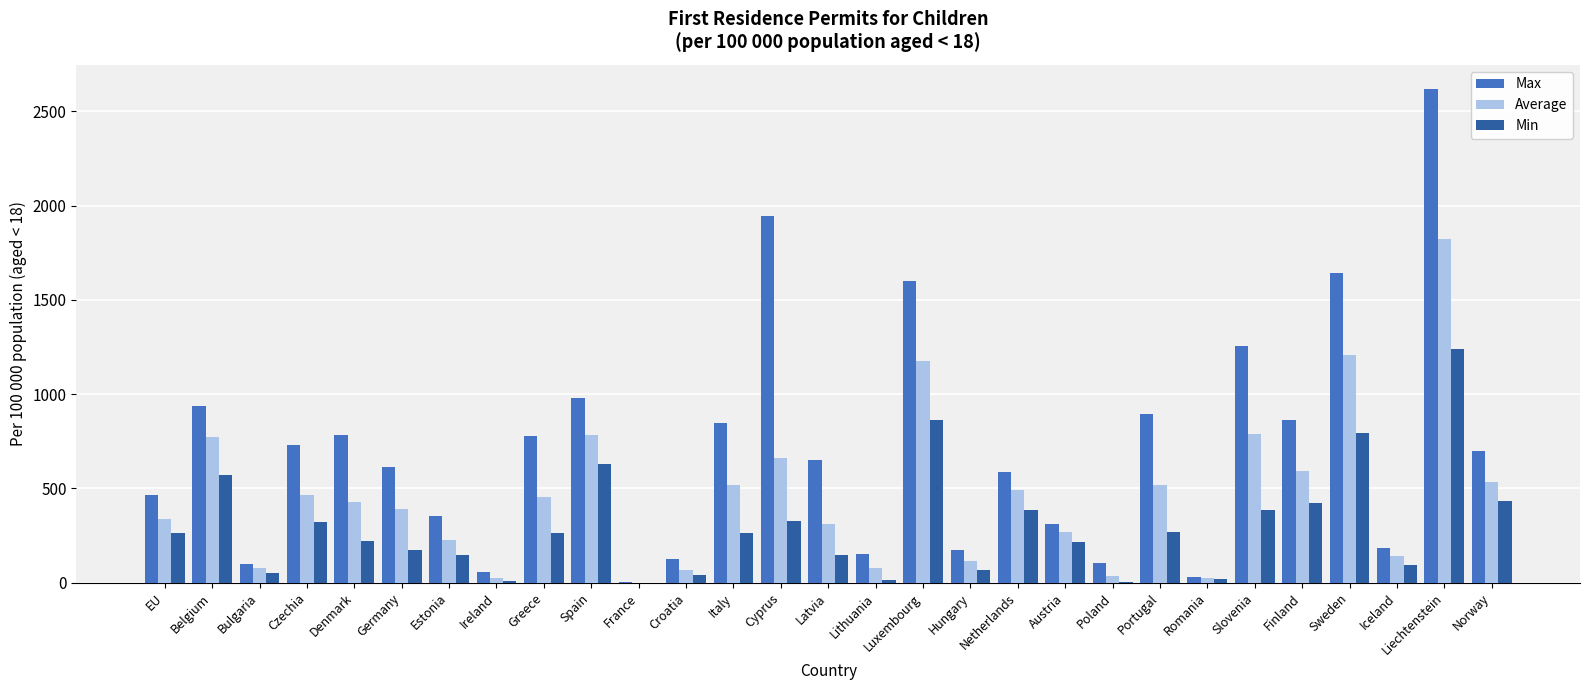

How many series are shown in this chart?

3